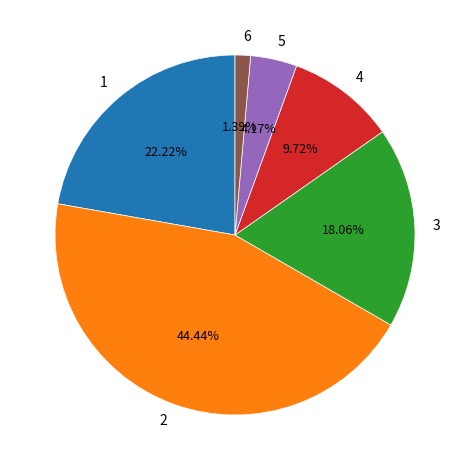

Which category has the smallest portion of the pie?

6